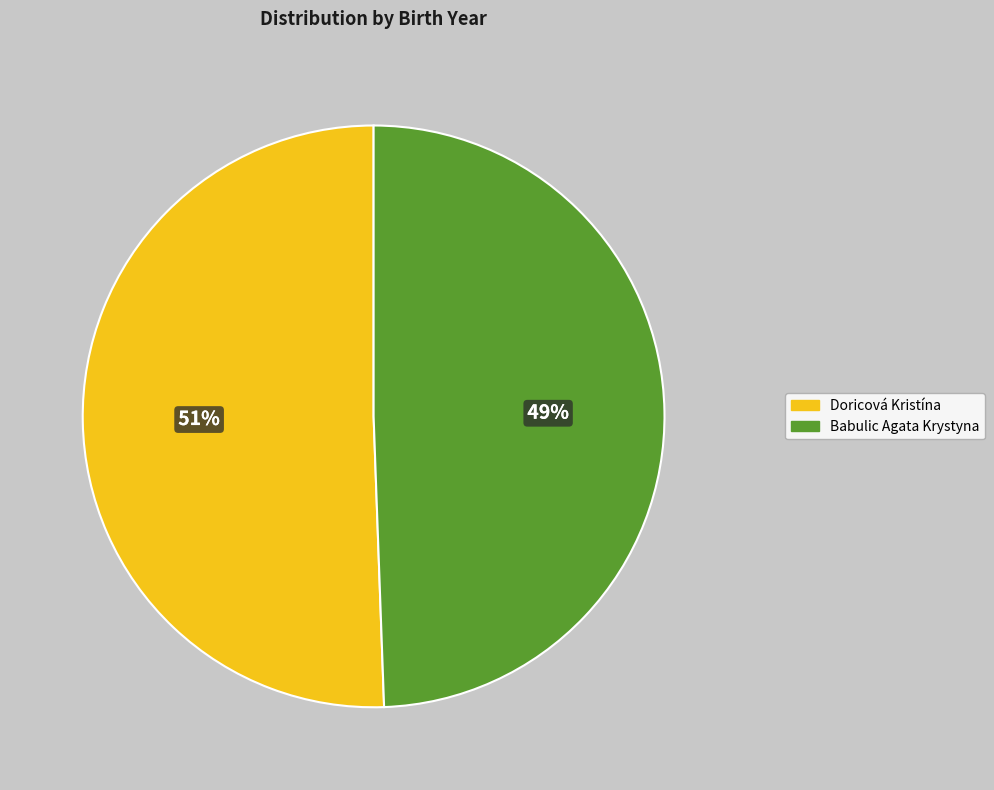

True or false: Doricová Kristína accounts for 39% of the total.

False